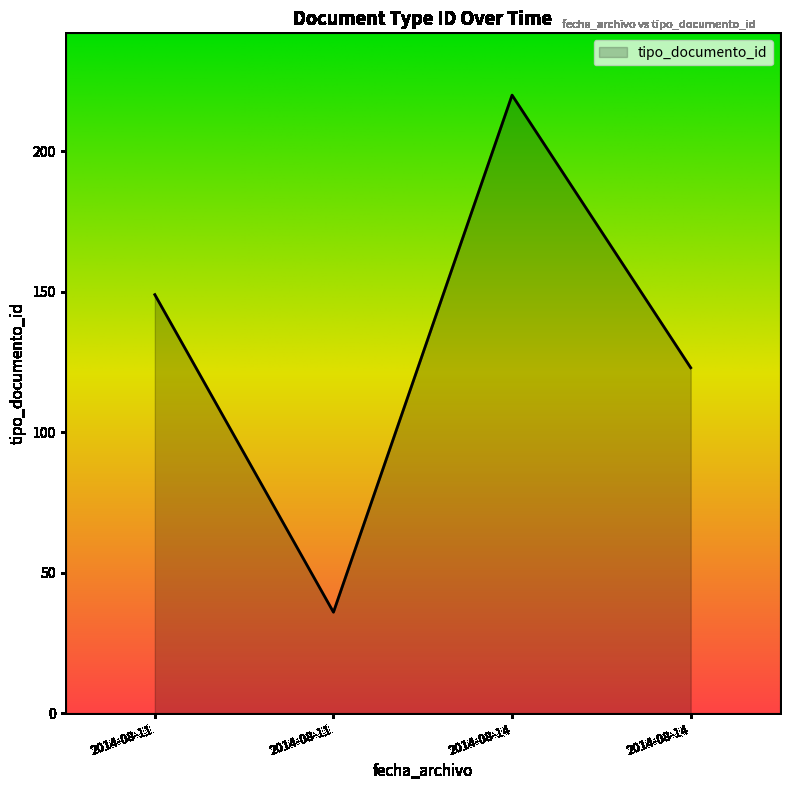

True or false: the data has more than 0 interior local peaks.

True